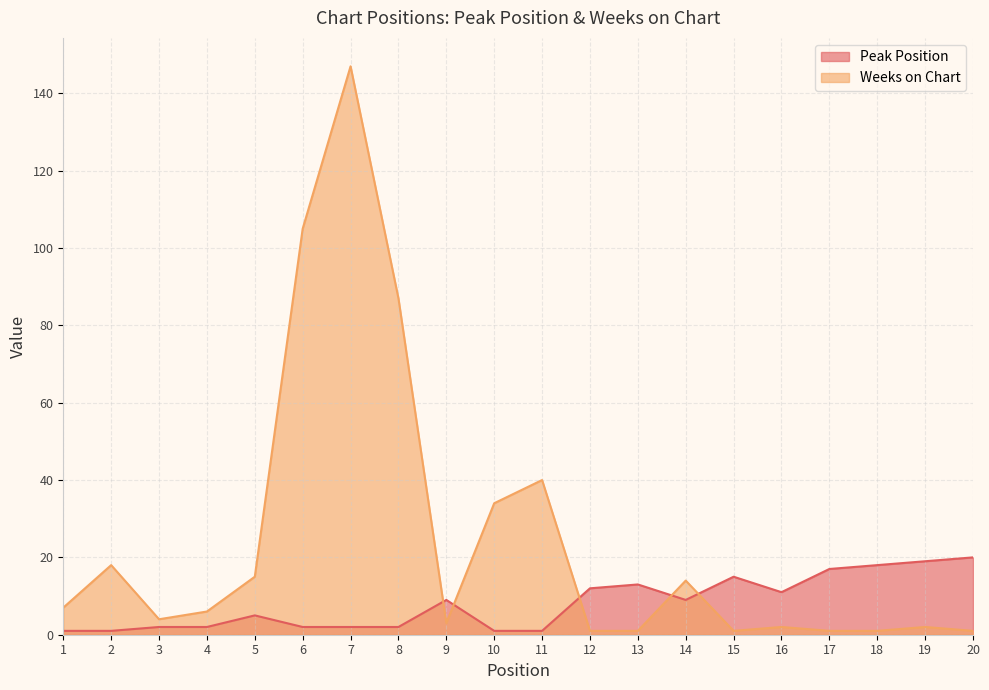

What is the highest value of the Weeks on Chart series?

147